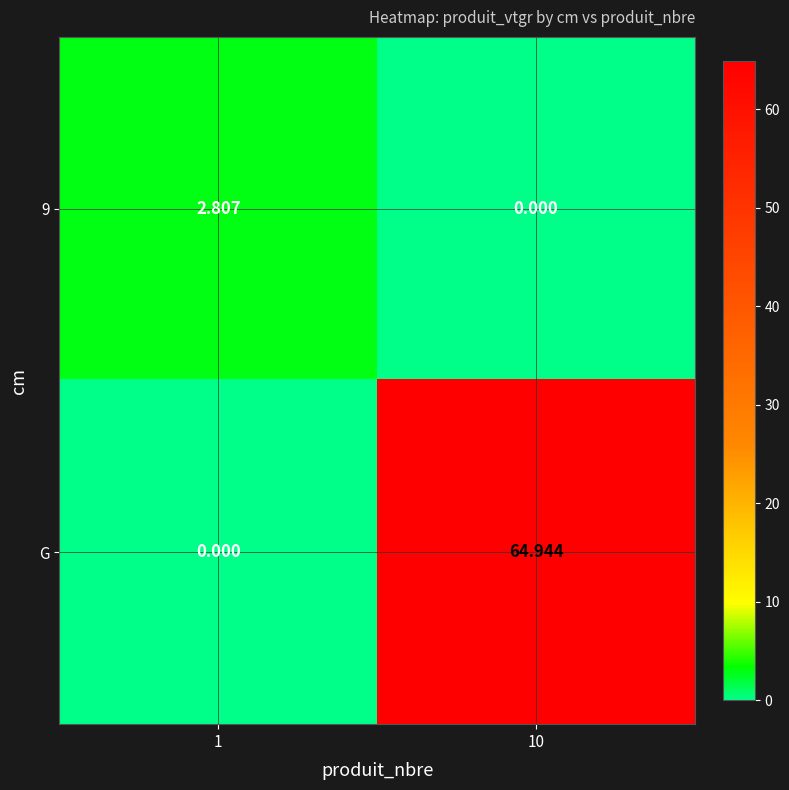

Between 1 and 10, which series saw the biggest shift?

G